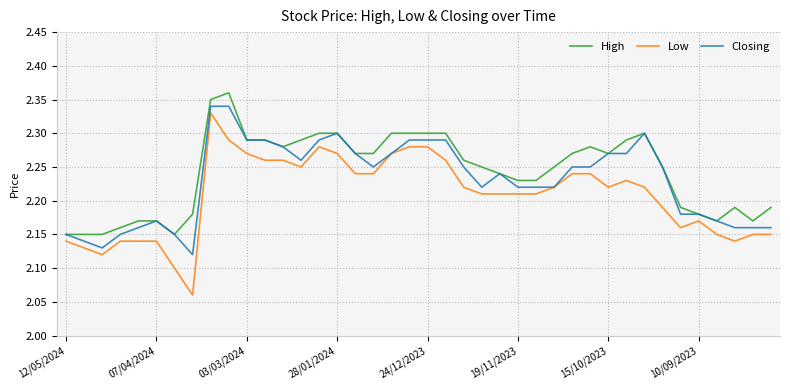

Rank the series by their average value, from lowest to highest.

Low, Closing, High